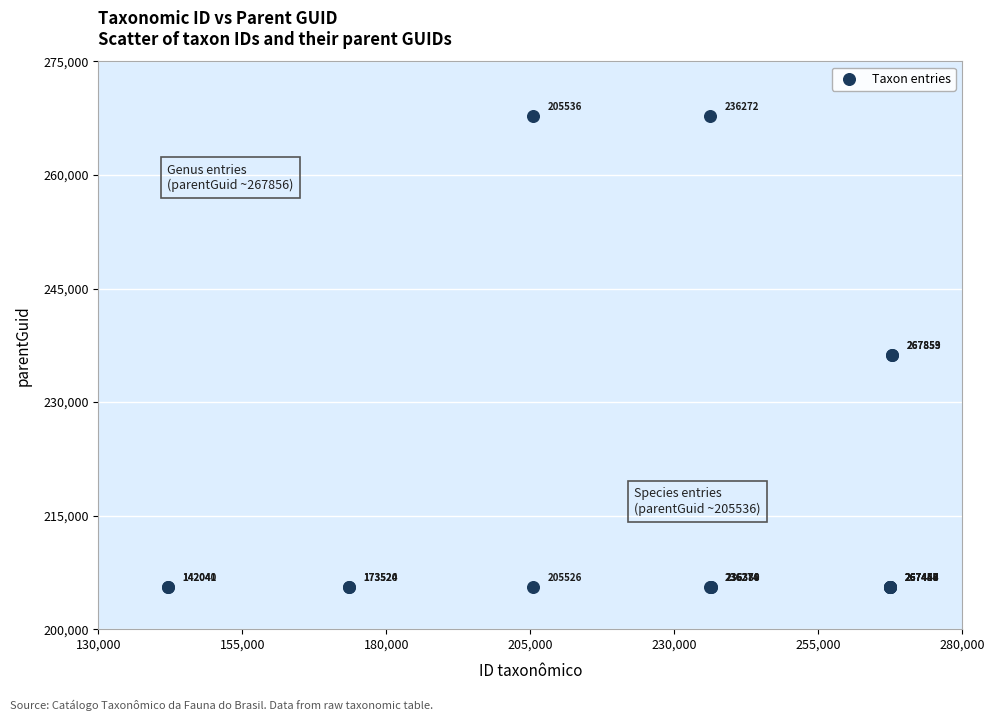

What Y value in the scatter plot is closest to 236696?

236274